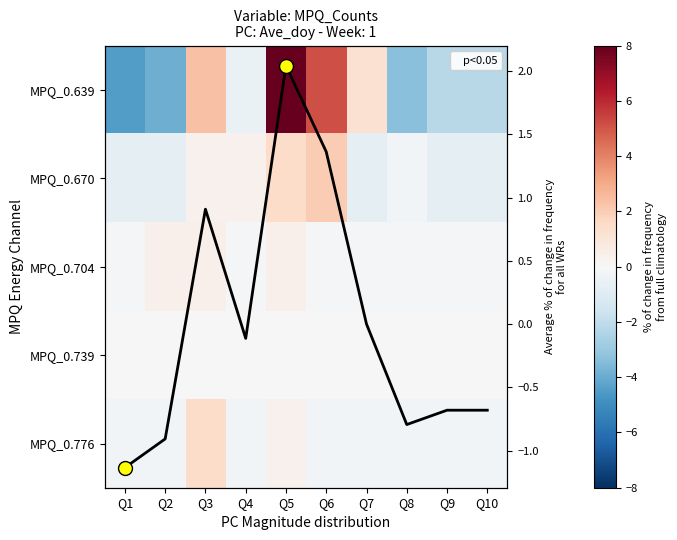

At which category is the sum across all series the highest?

Q5